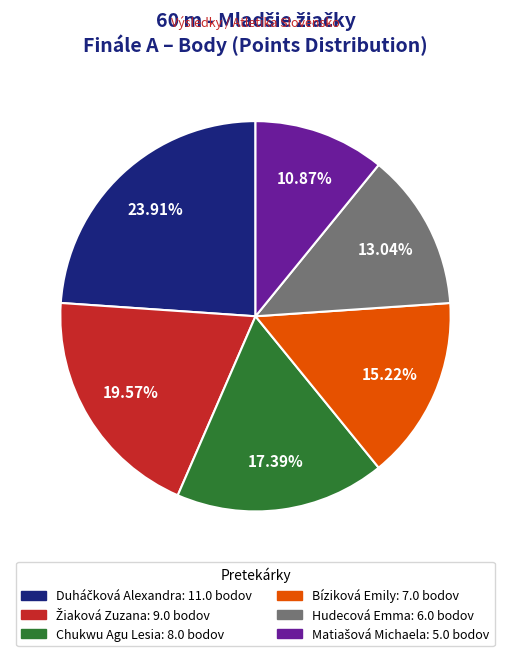

Is there any slice that represents more than half of the pie?

No